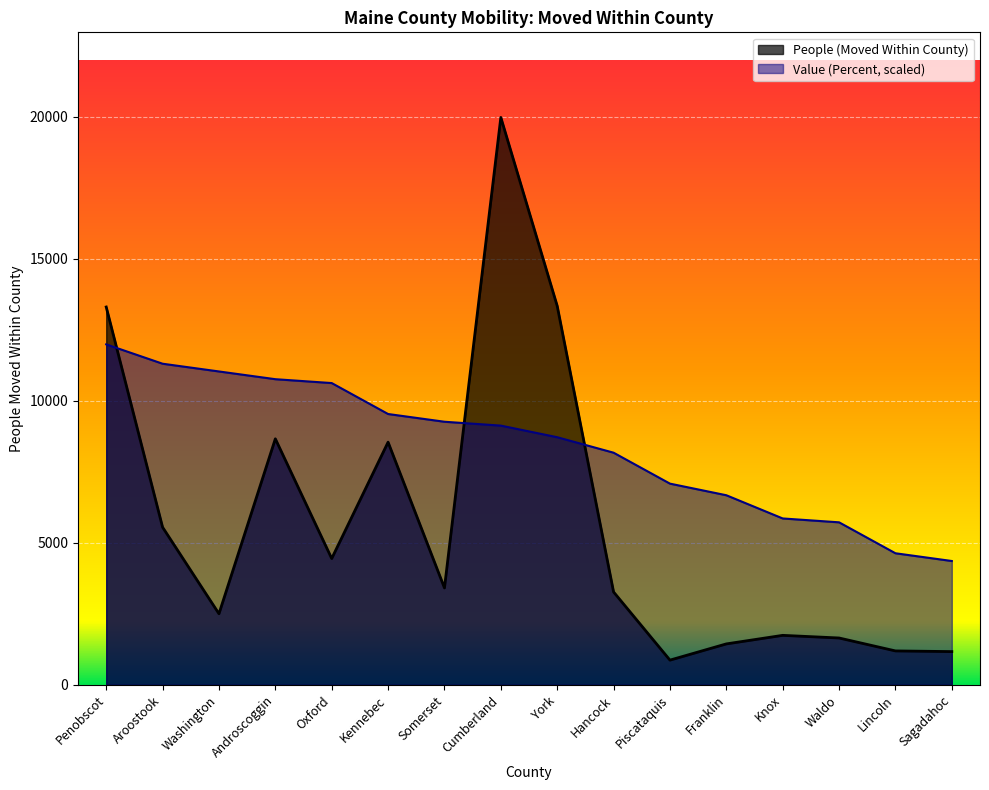

Is the value of Value (Percent) at Aroostook greater than the value of People (Moved Within County) at Aroostook?

Yes